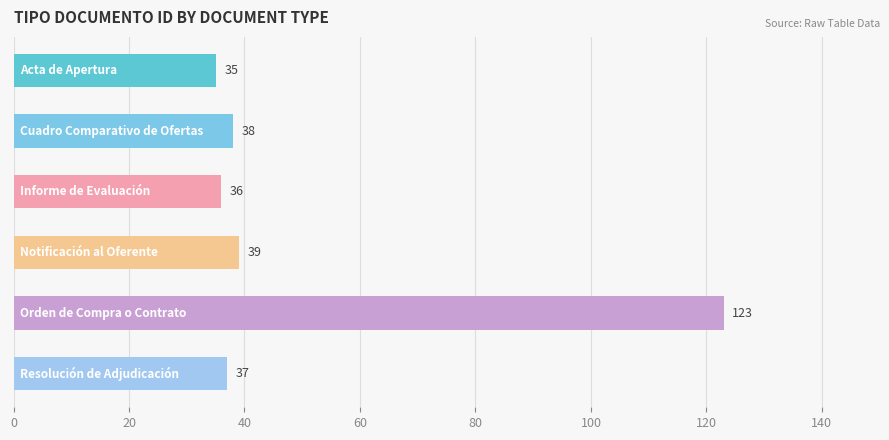

What is the minimum value shown in the chart?

35